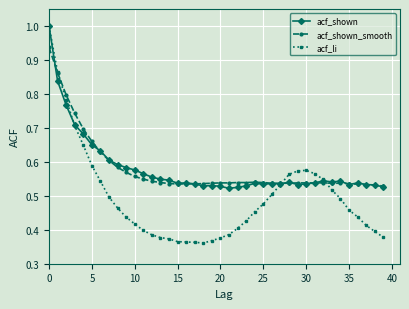

At how many categories does at least one series exceed 0?

40